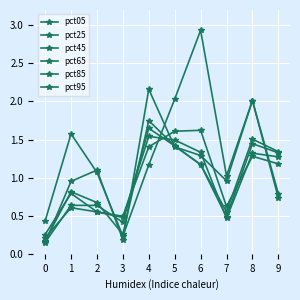

Which series has the largest total across all categories?

pct05